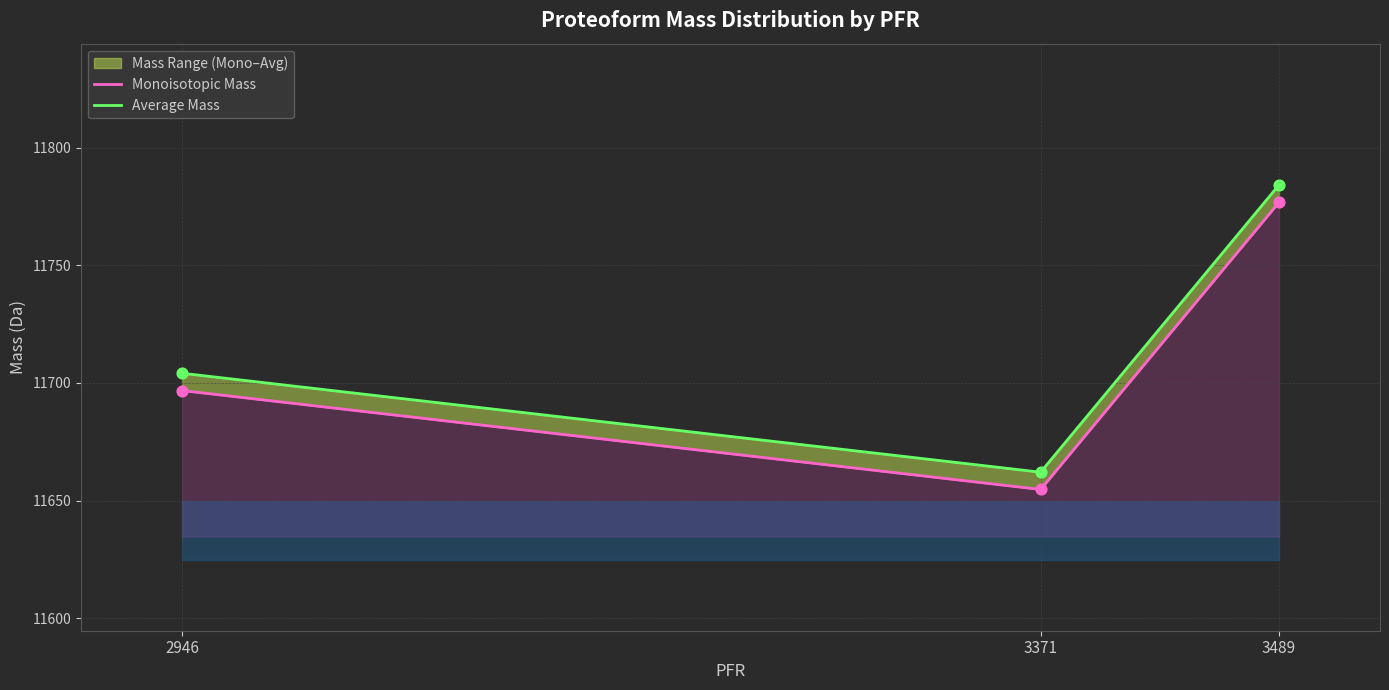

Which series has the widest spread of Y values?

Average Mass